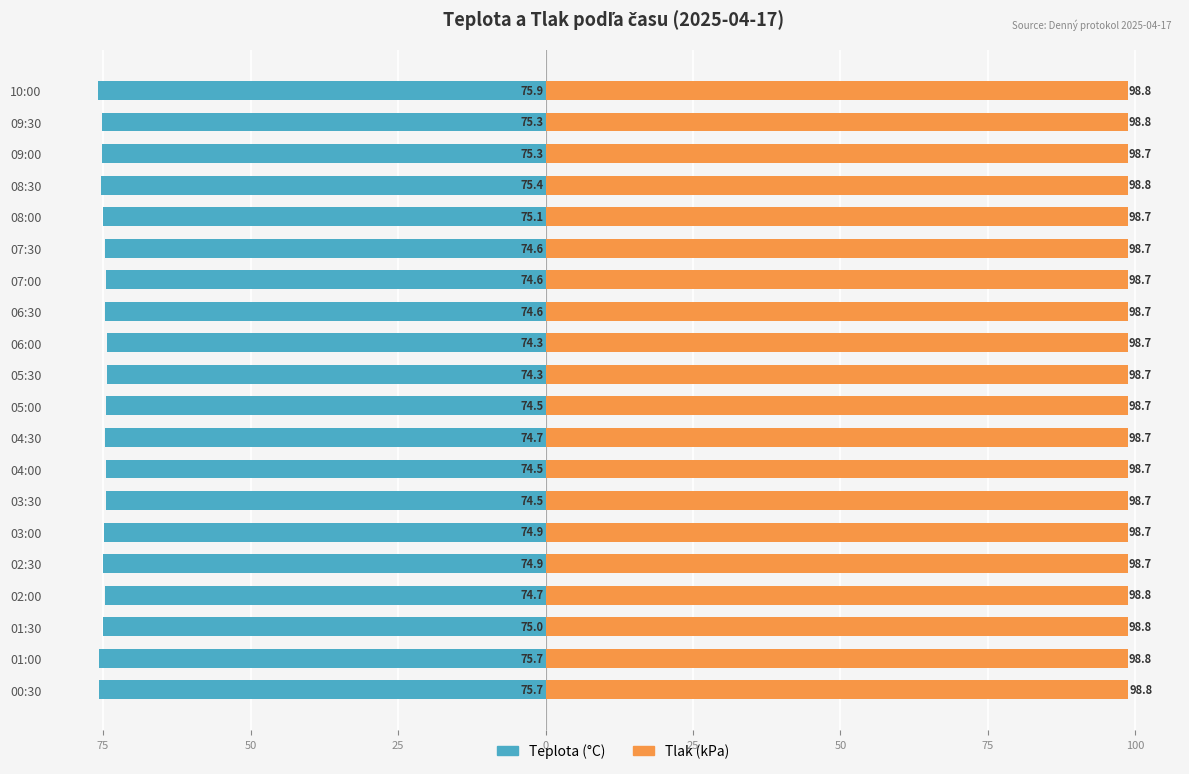

Reading left to right, extract all data points from this chart.

Teplota (°C): -75.7	-75.7	-75.0	-74.7	-74.9	-74.9	-74.5	-74.5	-74.7	-74.5	-74.3	-74.3	-74.6	-74.6	-74.6	-75.1	-75.4	-75.3	-75.3	-75.9
Tlak (kPa): 98.8	98.8	98.8	98.8	98.7	98.7	98.7	98.7	98.7	98.7	98.7	98.7	98.7	98.7	98.7	98.7	98.8	98.7	98.8	98.8